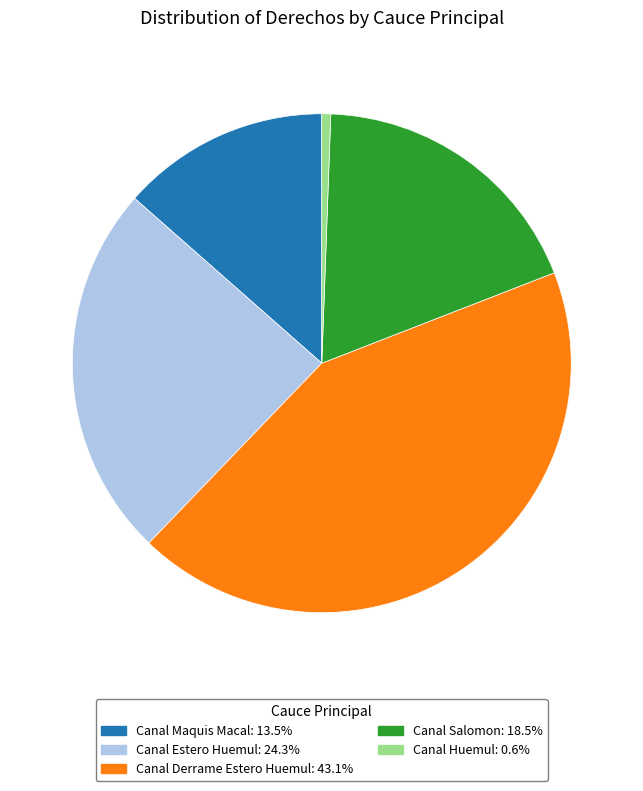

Does Canal Derrame Estero Huemul account for over 50% of the chart?

No